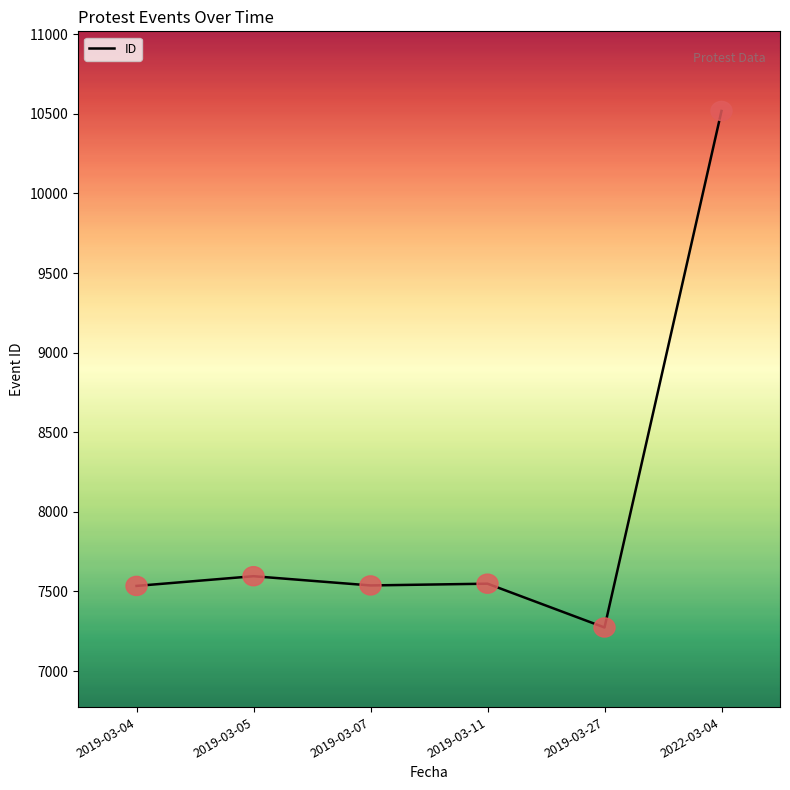

What value does the data have at 2022-03-04, to the nearest 100?

10500